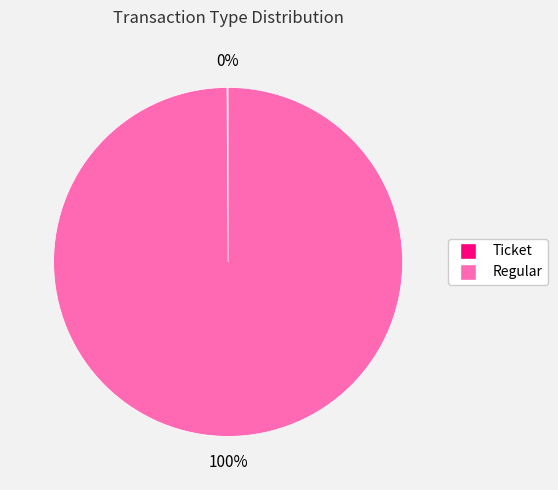

What percentage is the Regular slice, to the nearest percent?

100%